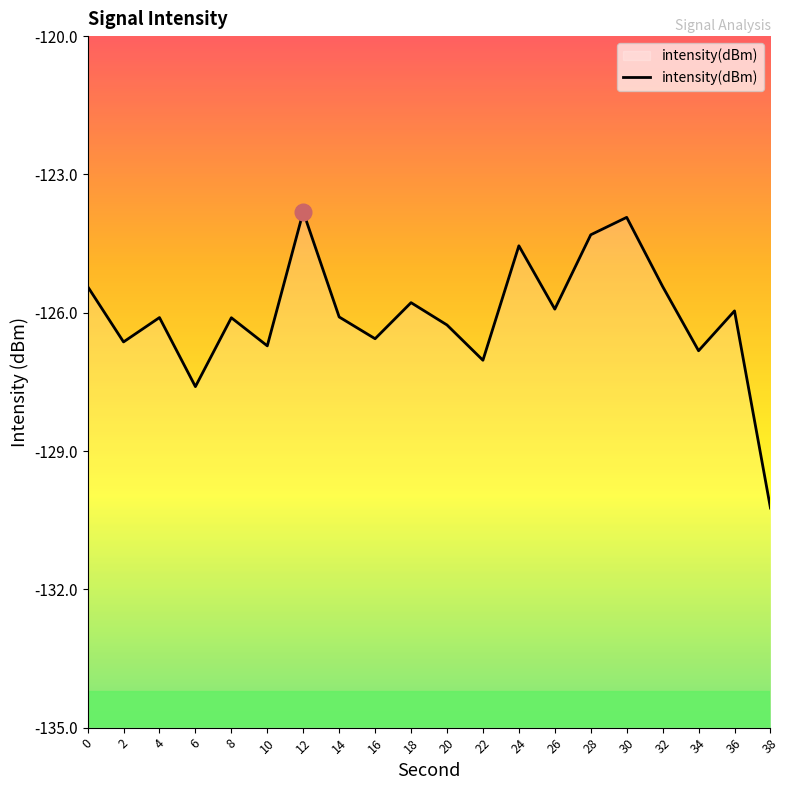

Rank the categories by value from highest to lowest.

12, 30, 28, 24, 0, 32, 18, 26, 36, 14, 4, 8, 20, 16, 2, 10, 34, 22, 6, 38